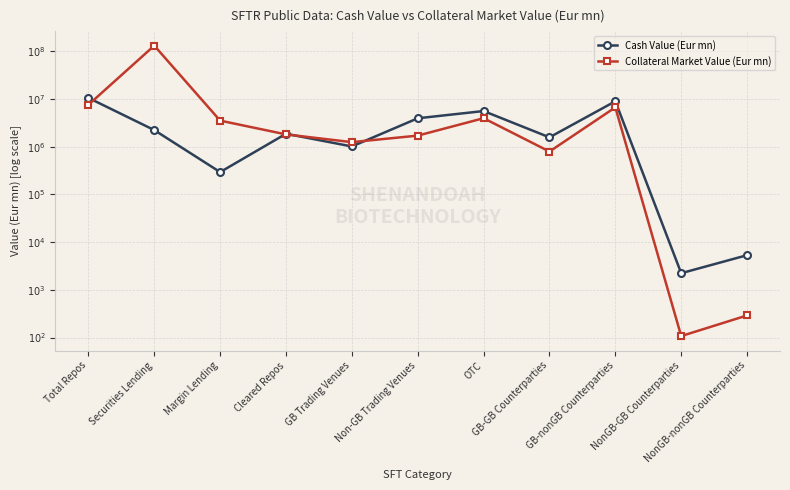

How many times do Collateral Market Value (Eur mn) and Cash Value (Eur mn) cross each other?

4